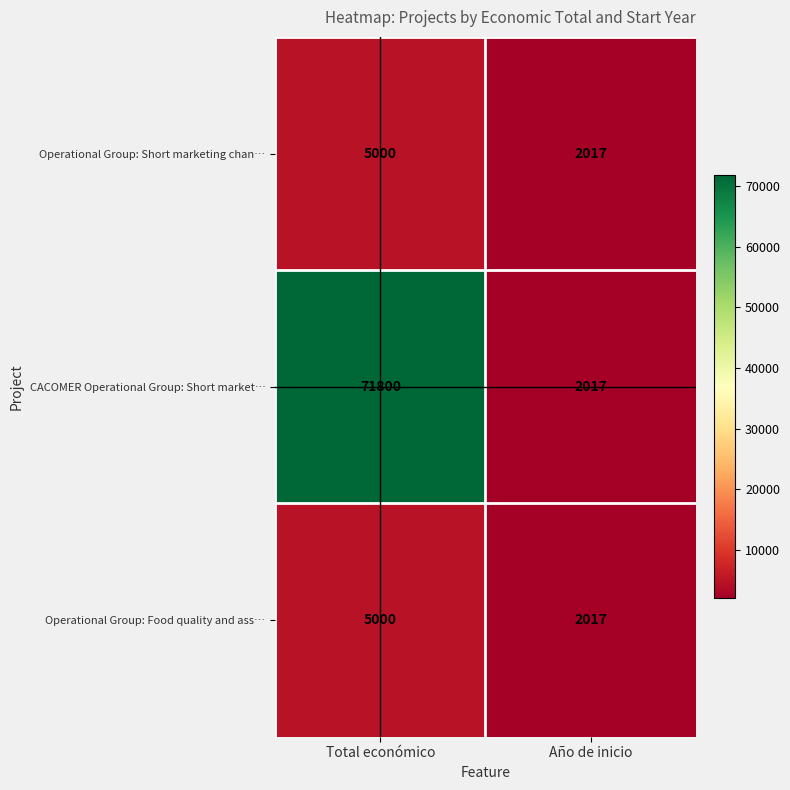

Read the CACOMER Operational Group: Short market… value at Año de inicio, to the nearest 100.

2000